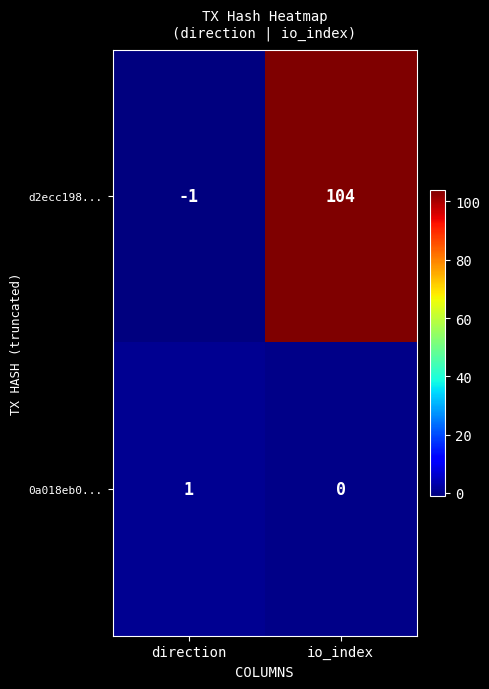

How many values in the 0a018eb0... series are below 1?

1